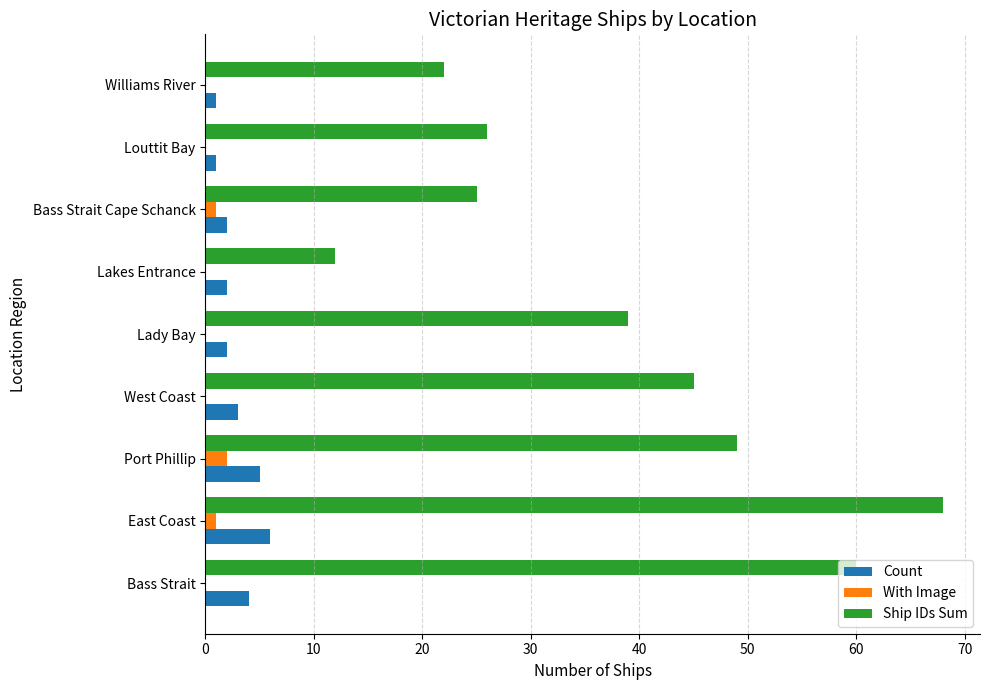

Which category has the highest value across all series?

East Coast